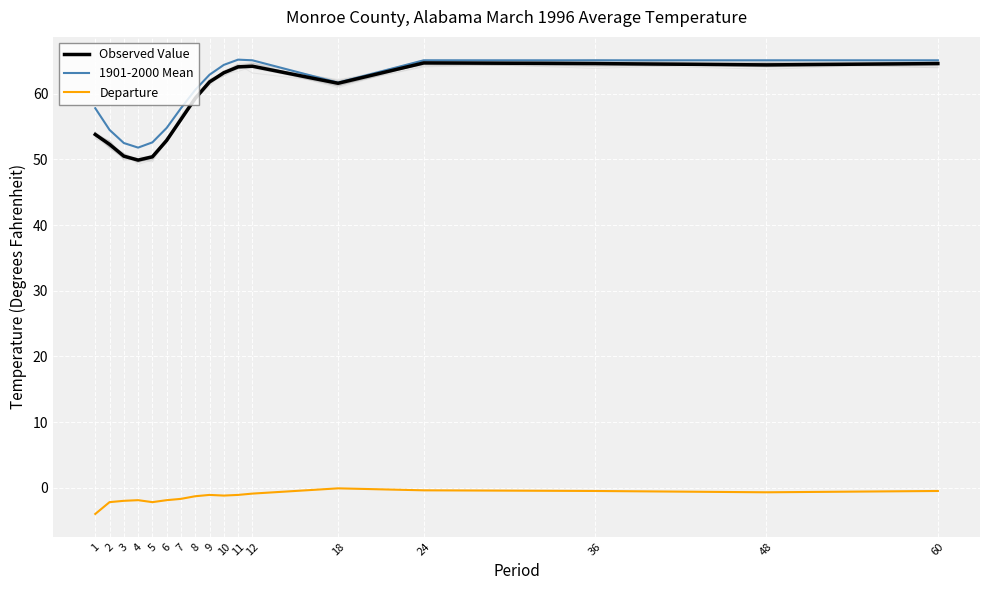

Is this an area chart (filled region under the line)?

No